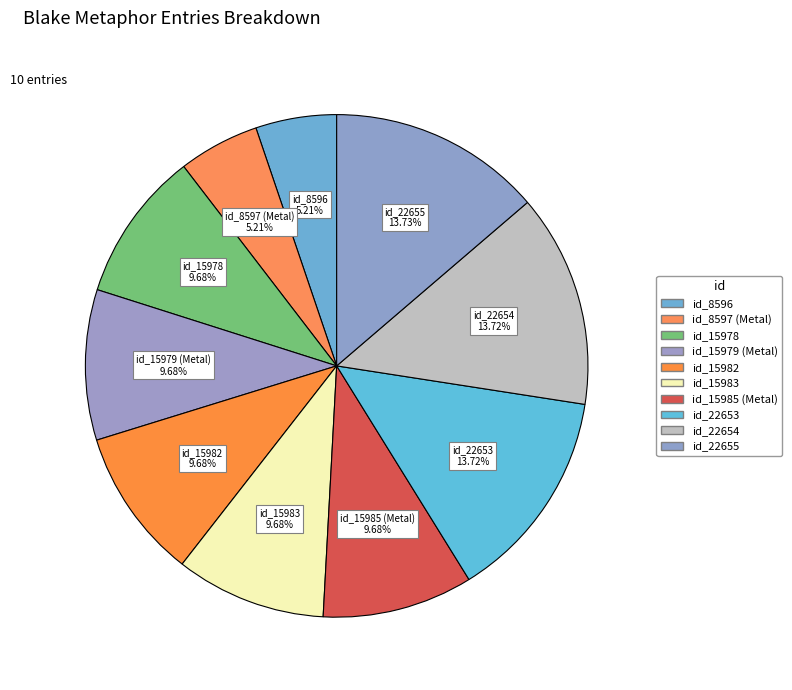

How many segments does this pie chart have?

10